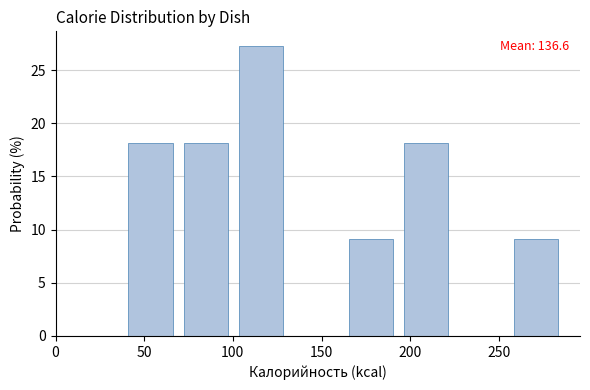

Which range on the x-axis has the tallest bar?

100 to 130